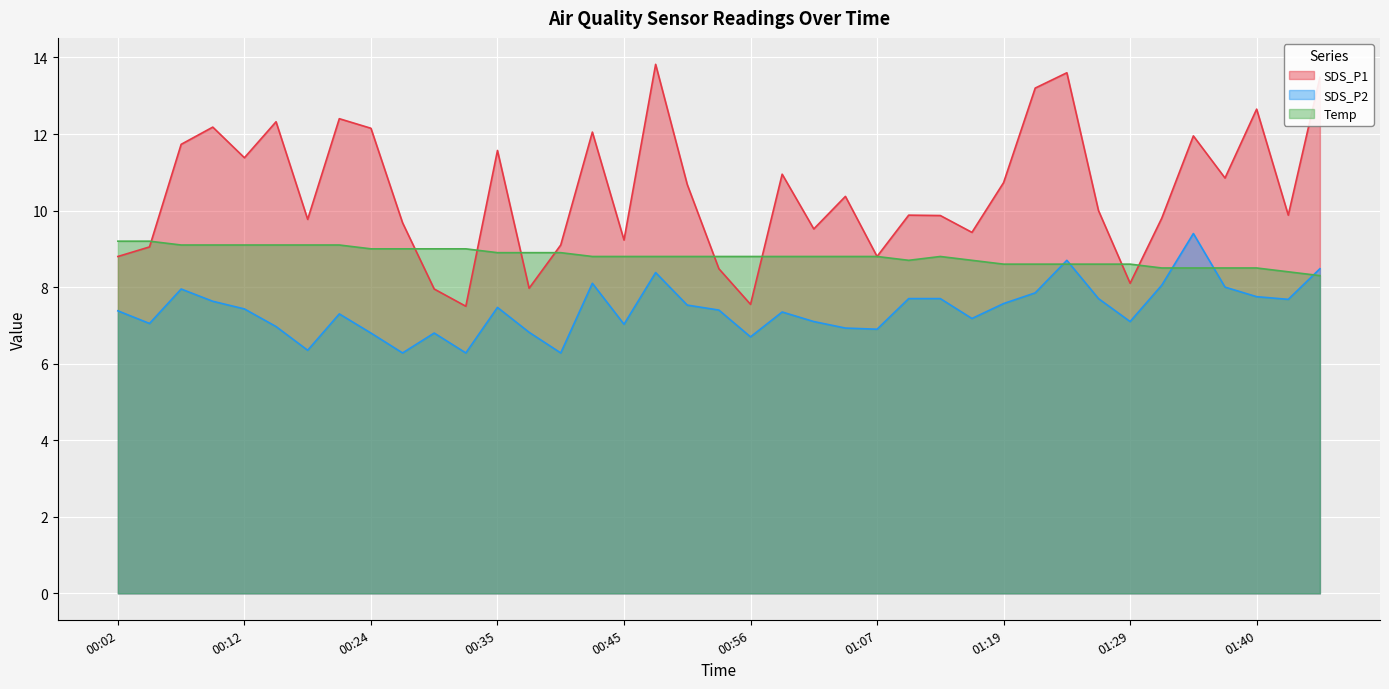

Rank the series at 01:32 from lowest to highest value.

SDS_P2, Temp, SDS_P1